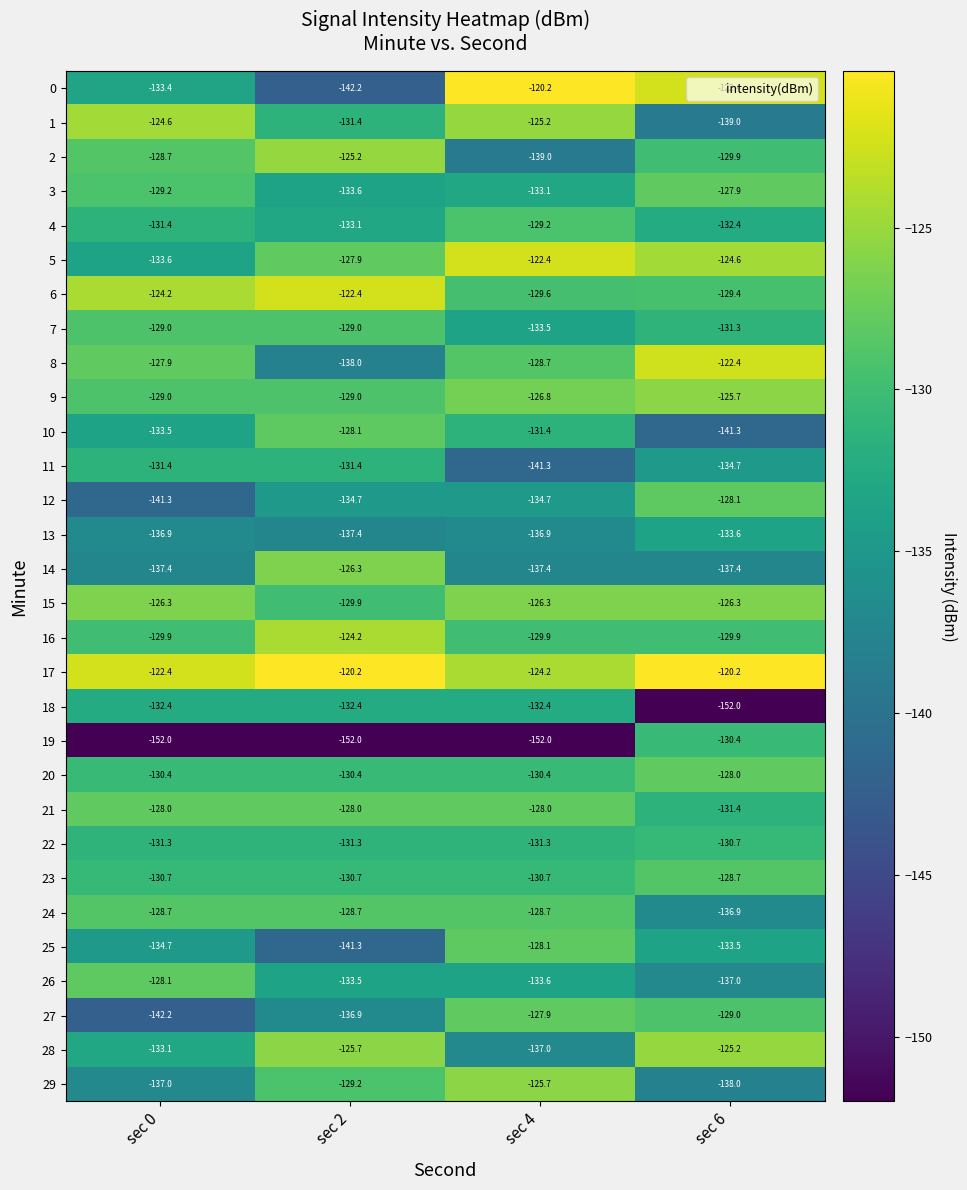

What is the smallest value displayed?

-152.0